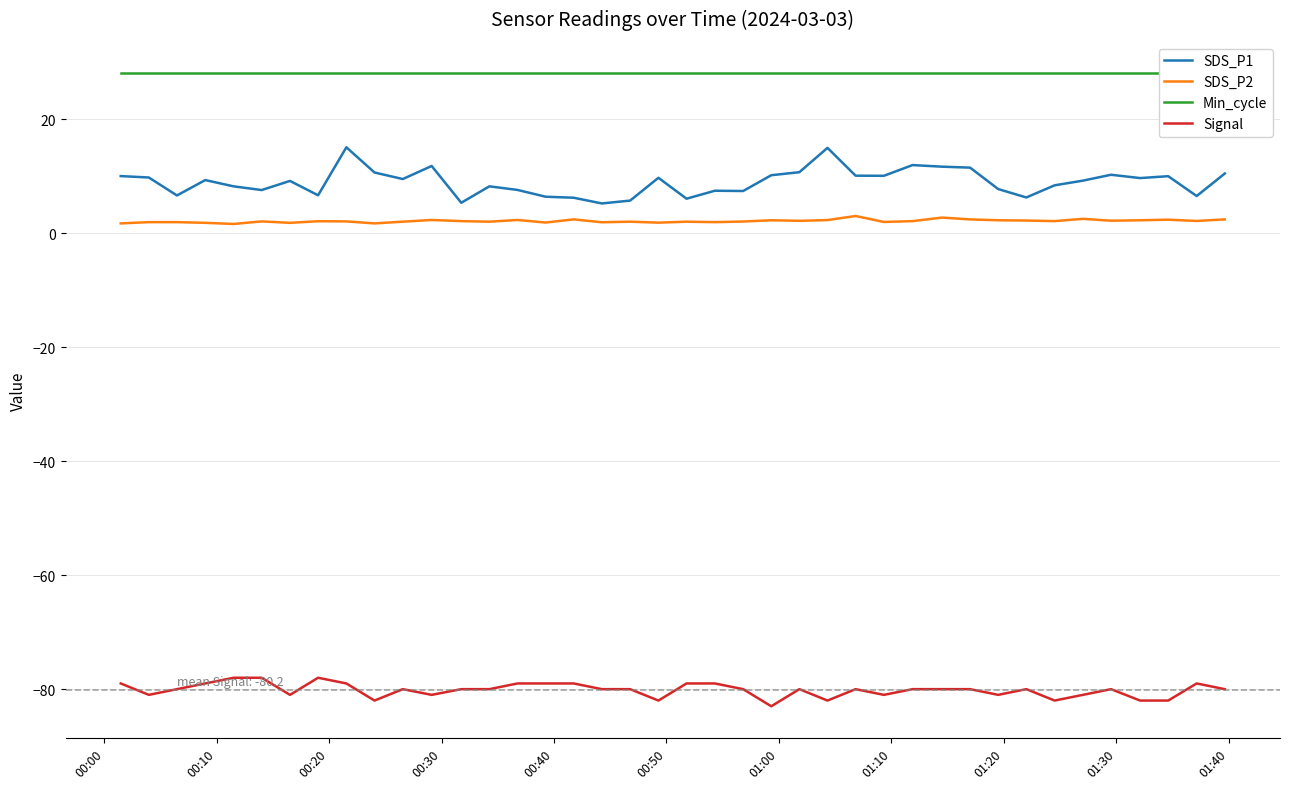

What is the minimum value for Signal?

-83.0